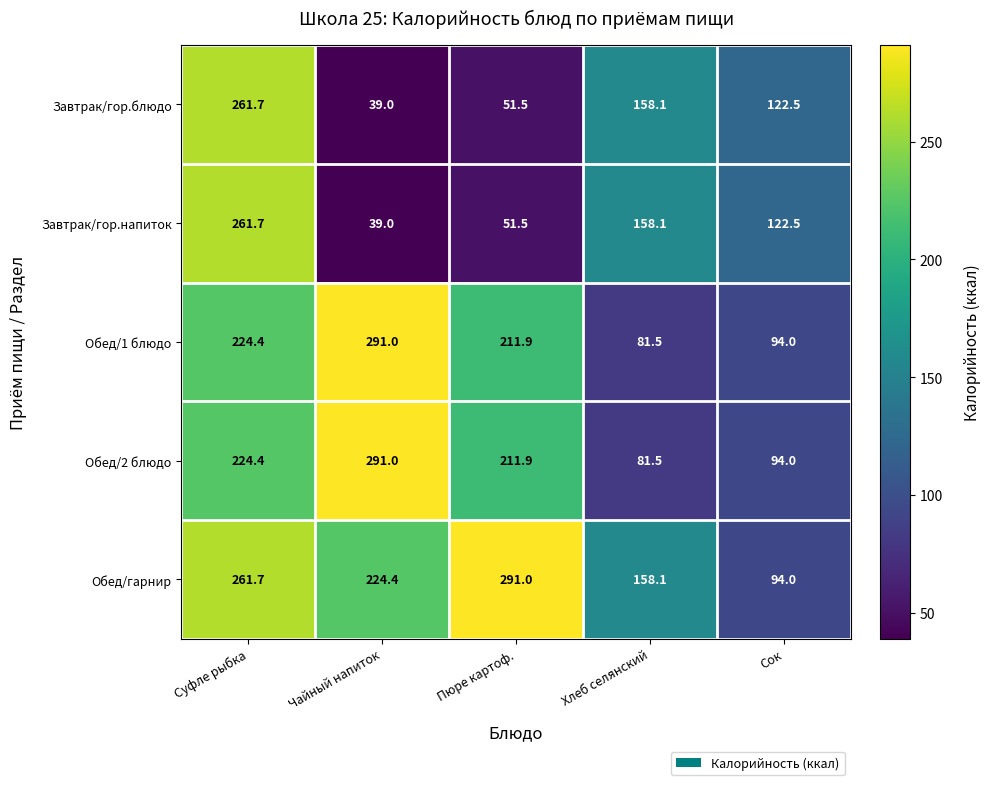

What is the spread (max minus min) of values at Сок?

28.5